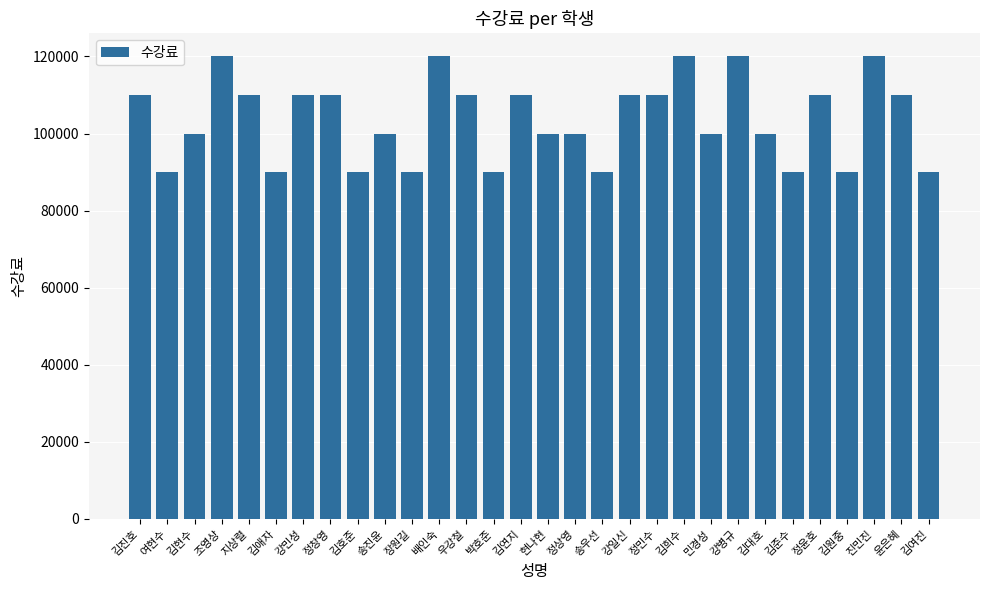

What is the label of the 26th bar from the left?

정윤호